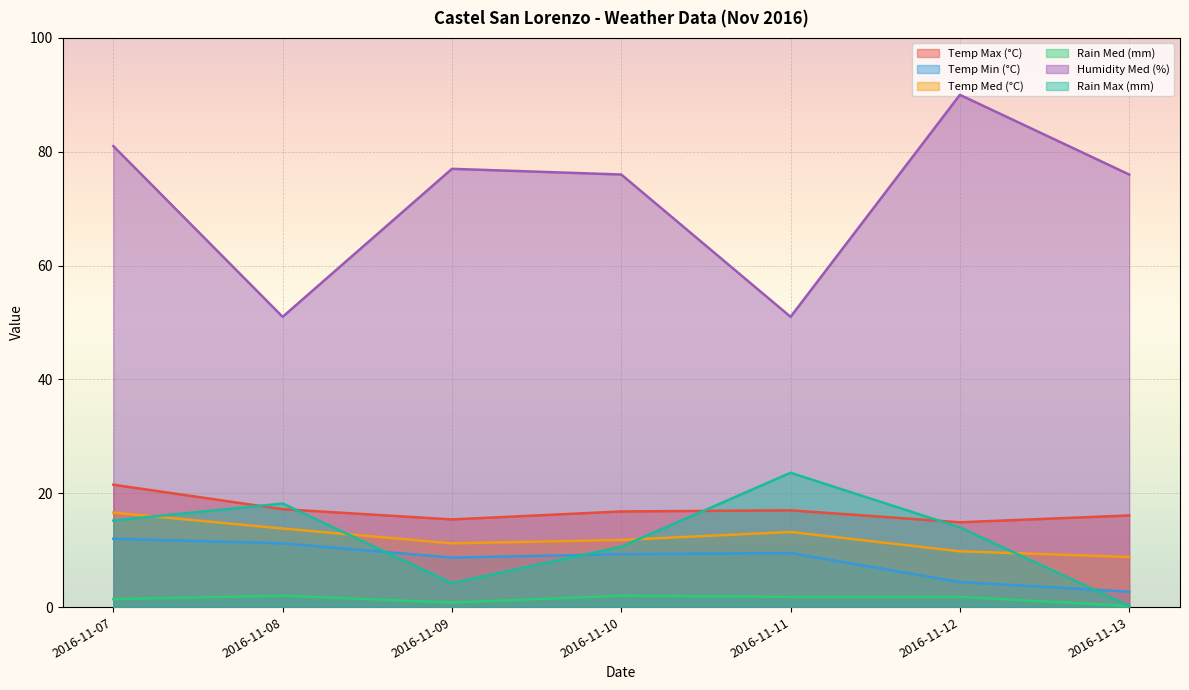

Is it true that Temp Max (°C) equals 17.2 at 2016-11-08?

True